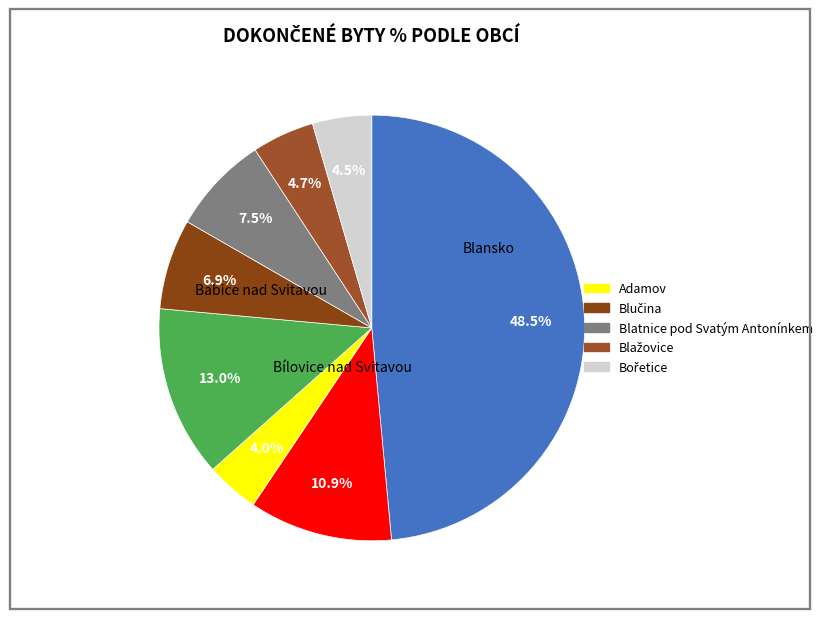

How many segments does this pie chart have?

8